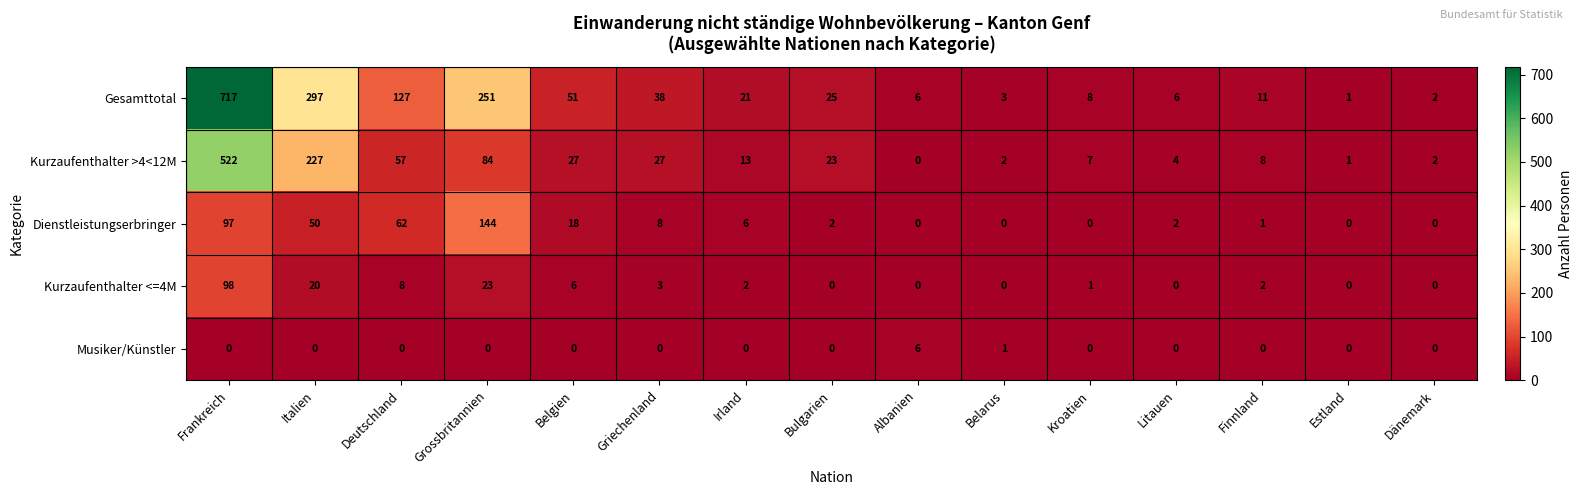

Where is Kurzaufenthalter >4<12M nearest to the value 261?

Italien